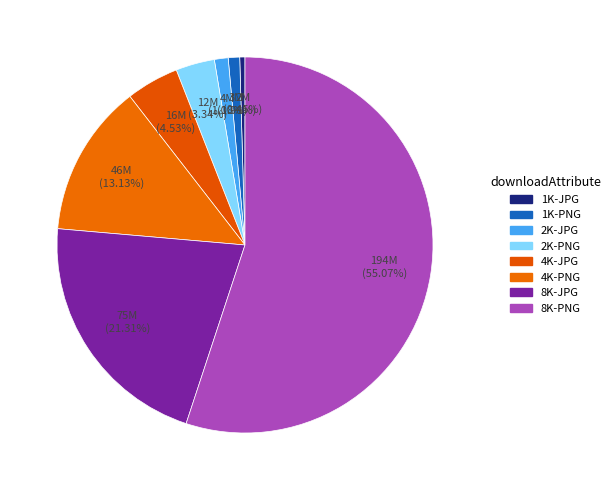

How many segments does this pie chart have?

8